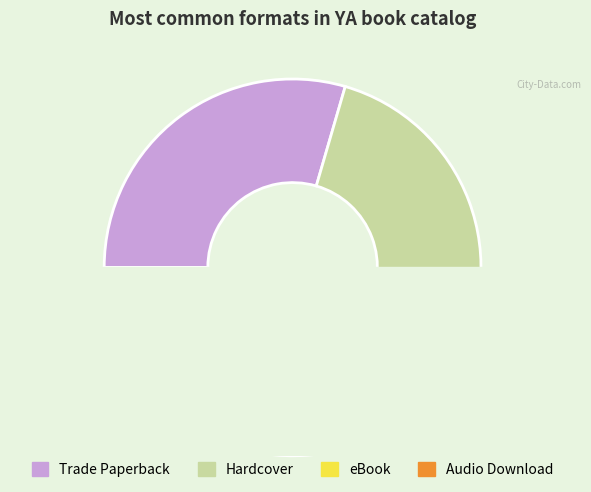

Which has a higher value, Trade Paperback or eBook?

Trade Paperback